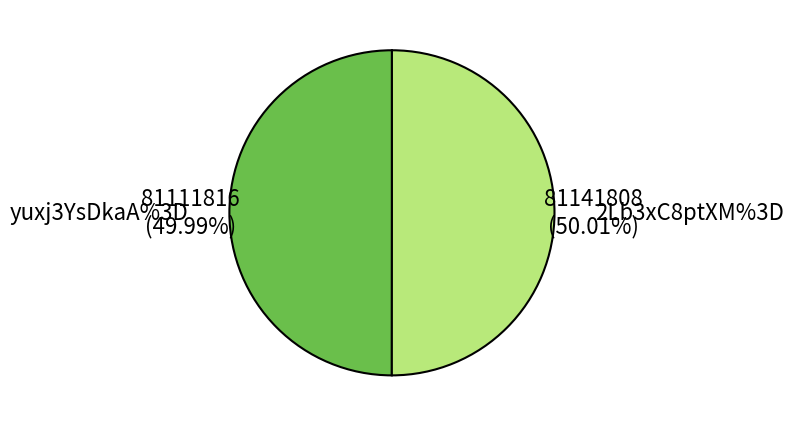

True or false: 2Lb3xC8ptXM%3D accounts for 59% of the total.

False